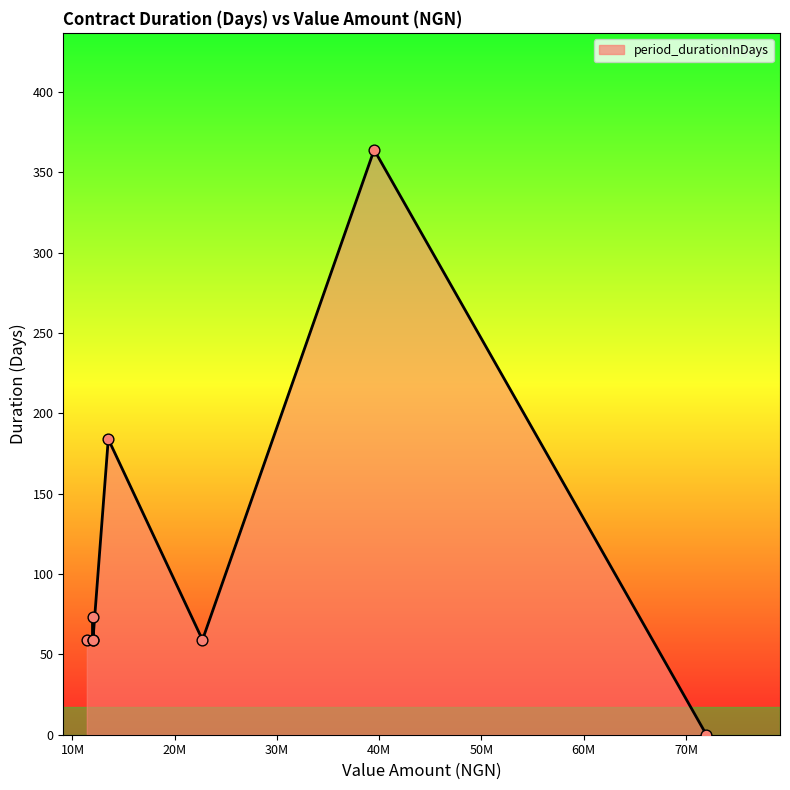

Approximately how many times larger is the value at 11400000 compared to 13500000?

0.3